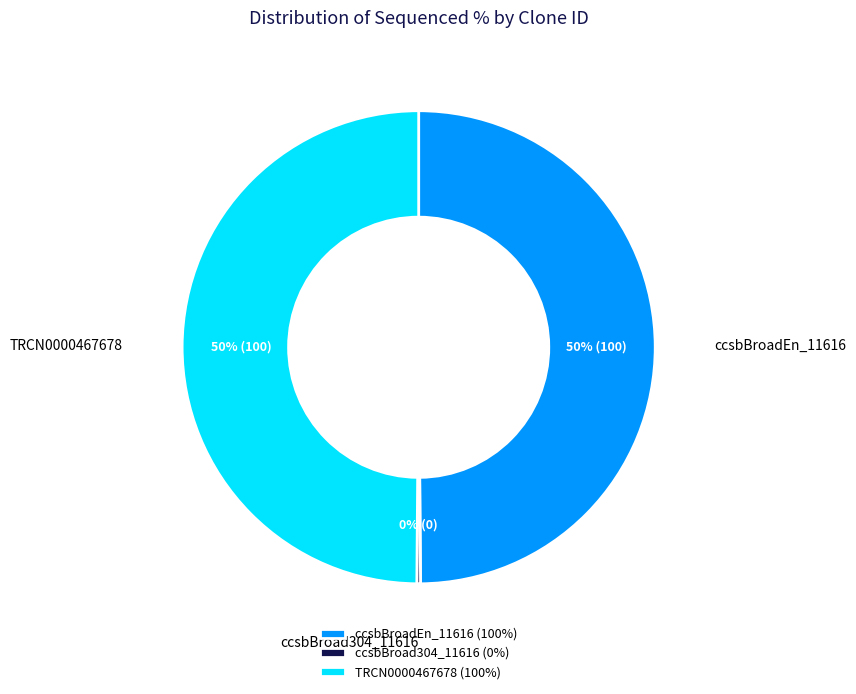

The ccsbBroadEn_11616 (100%) slice represents 50% of the pie. True or false?

True